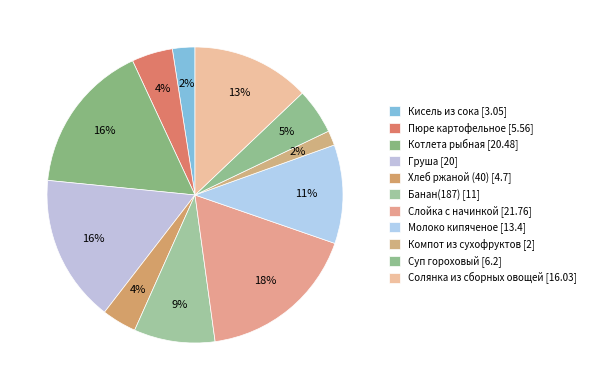

How many slices are in this pie chart?

11